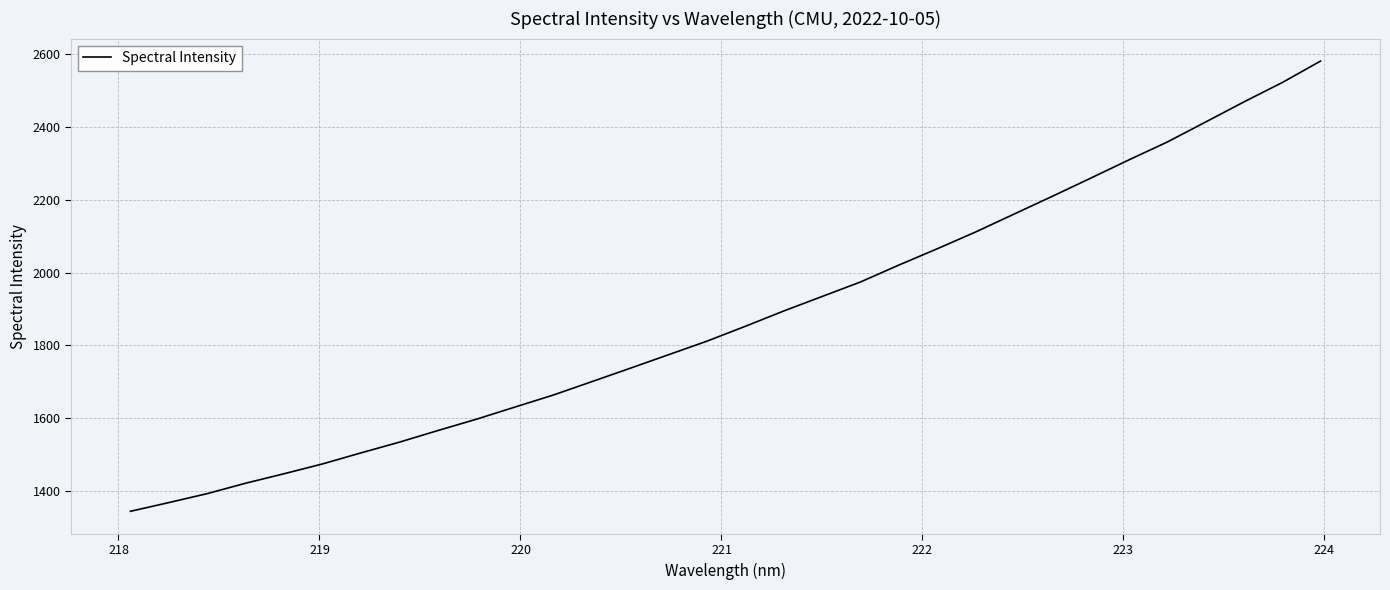

What is the sum of all values?

60103.5